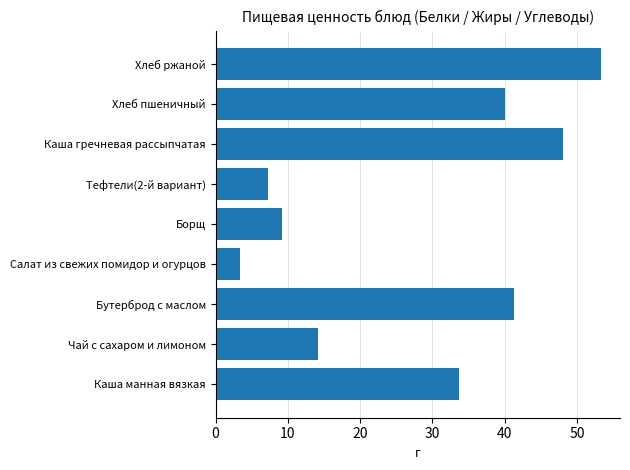

Rank the categories by value from lowest to highest.

Салат из свежих помидор и огурцов, Тефтели(2-й вариант), Борщ, Чай с сахаром и лимоном, Каша манная вязкая, Хлеб пшеничный, Бутерброд с маслом, Каша гречневая рассыпчатая, Хлеб ржаной